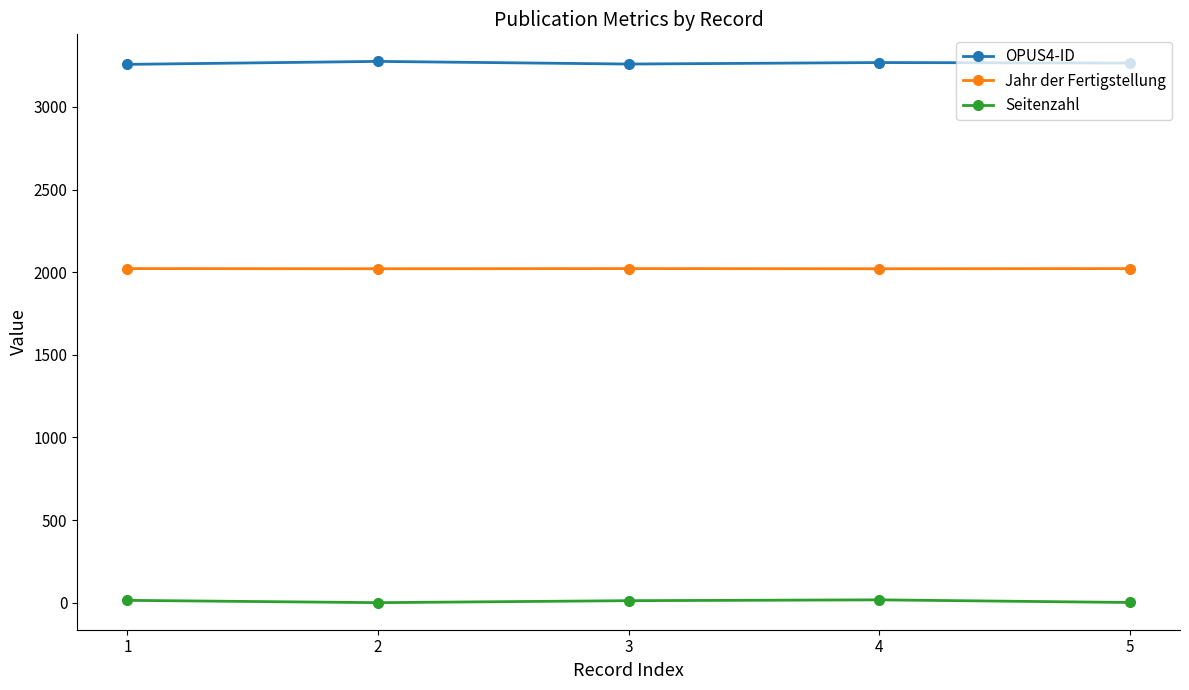

True or false: Seitenzahl and Jahr der Fertigstellung cross at least once.

False